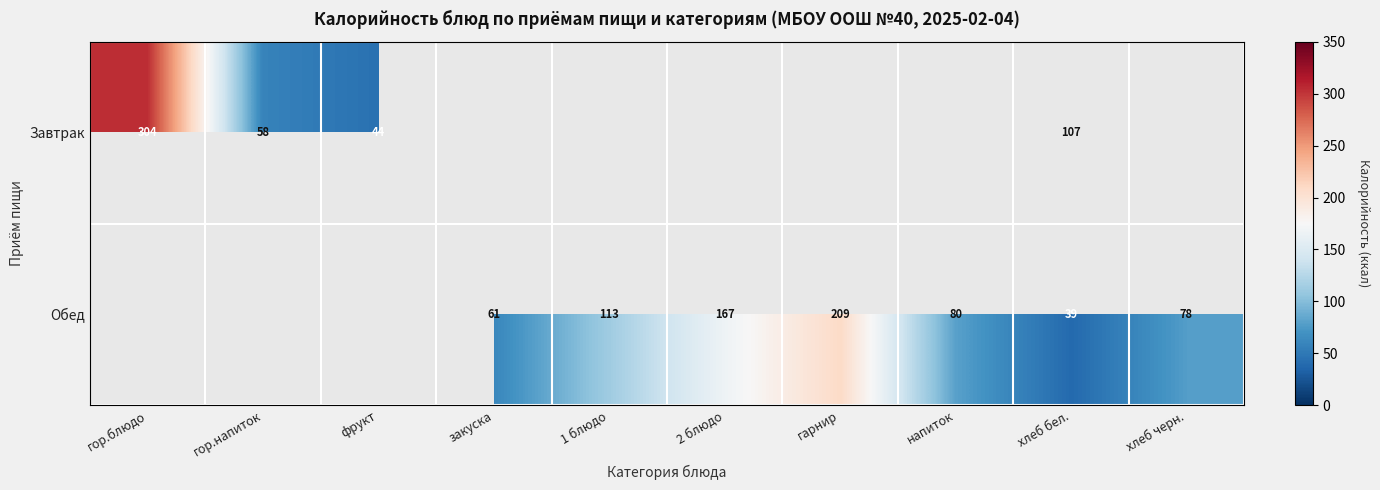

What is the difference between the highest and lowest values at хлеб бел.?

68